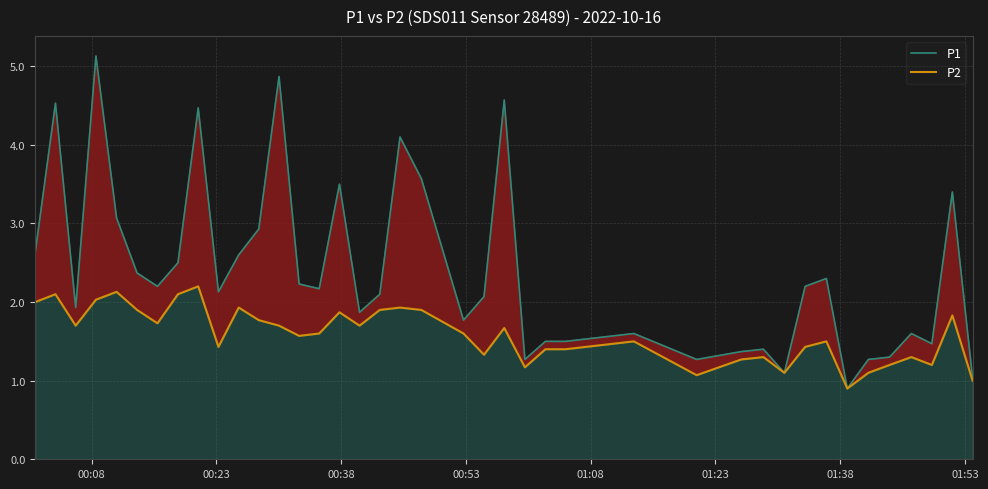

How many series are shown in this chart?

2